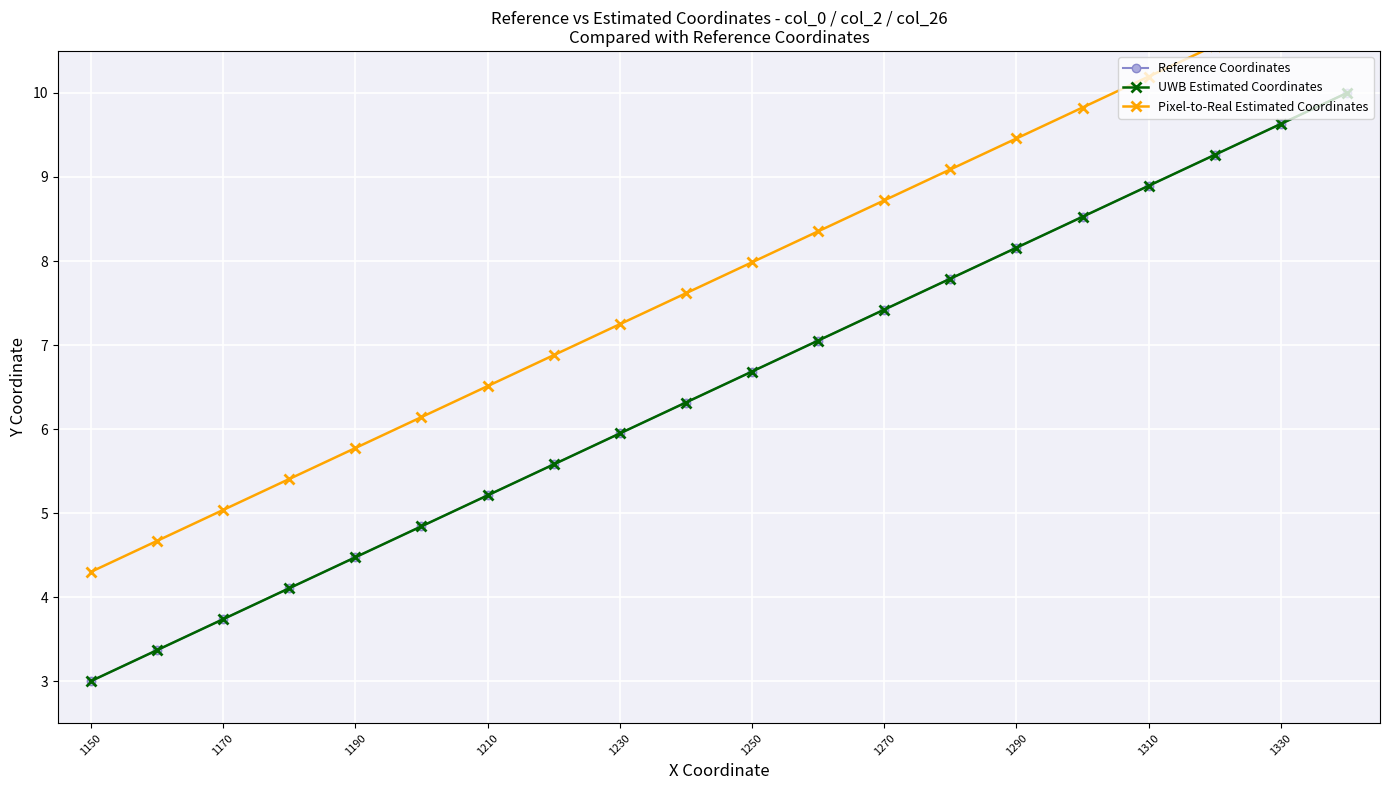

At how many categories does at least one series exceed 10?

4